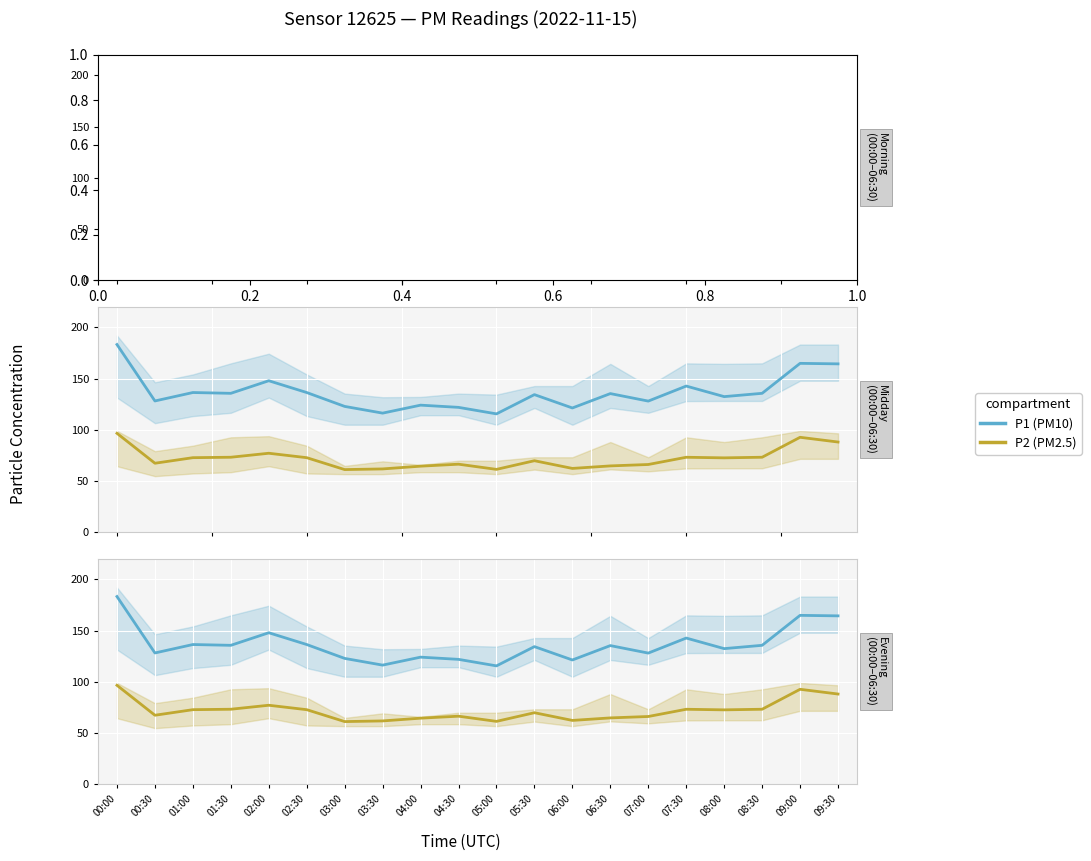

What is the difference between the maximum and minimum values in the P2 (PM2.5) series?

35.5